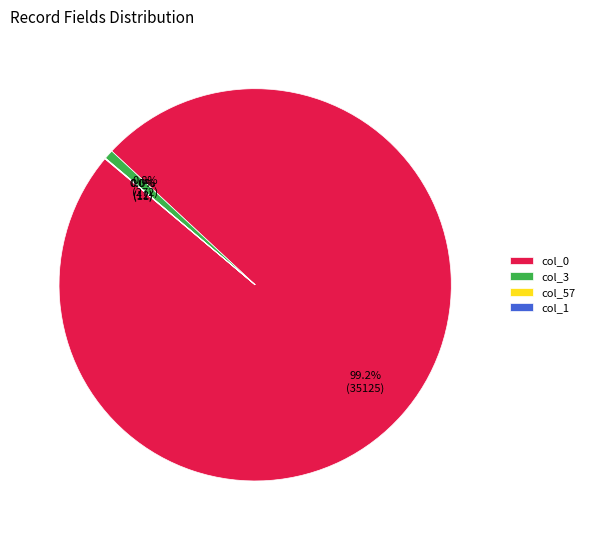

Does col_3 account for over 50% of the chart?

No